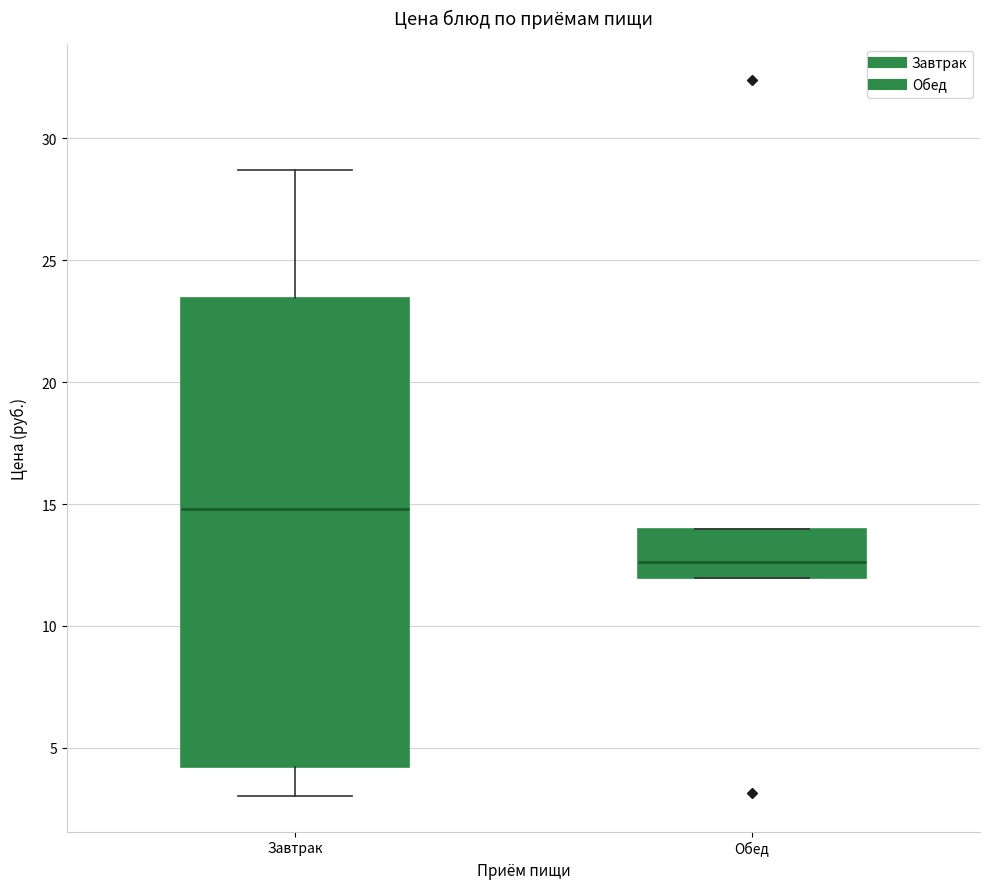

Where is the upper edge of the box for Обед on the y-axis? The values are not printed on the chart, so give them approximately, as read against the axis.

14.0